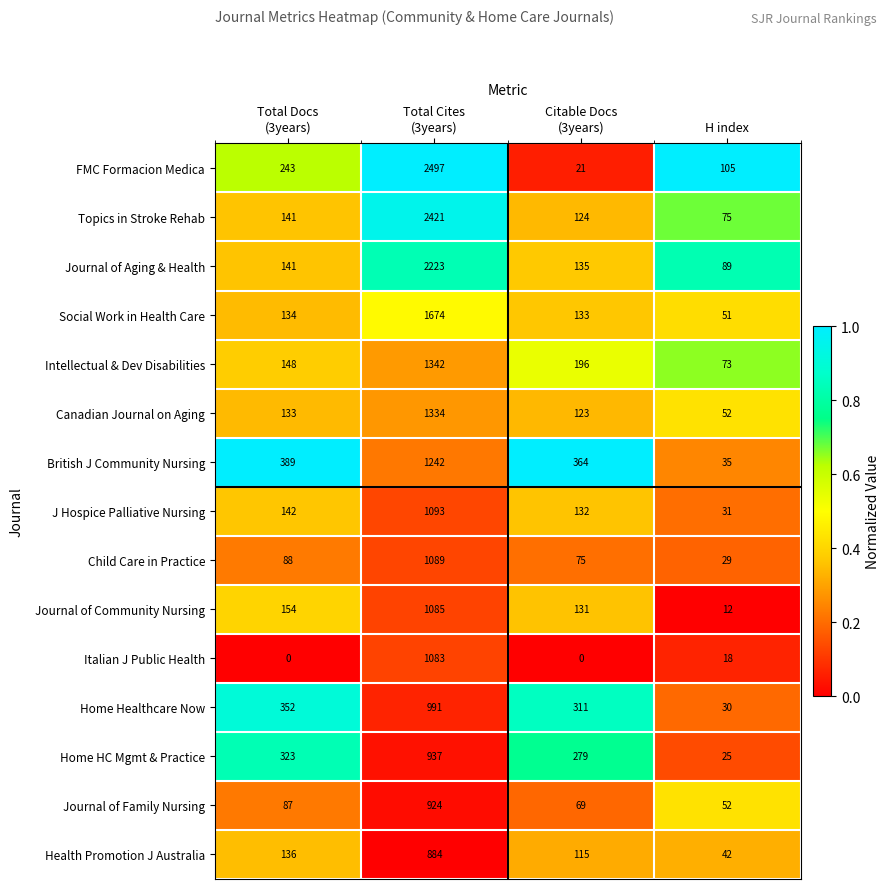

What is the maximum value shown in the chart?

2497